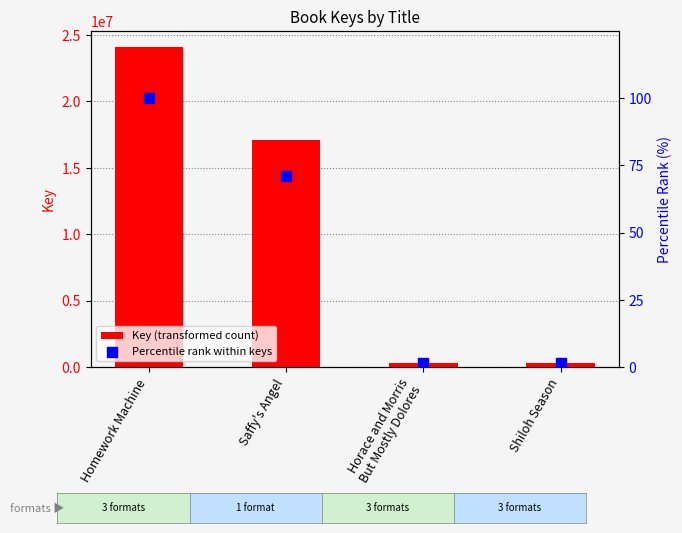

Which series has the largest total across all categories?

Key (transformed count)